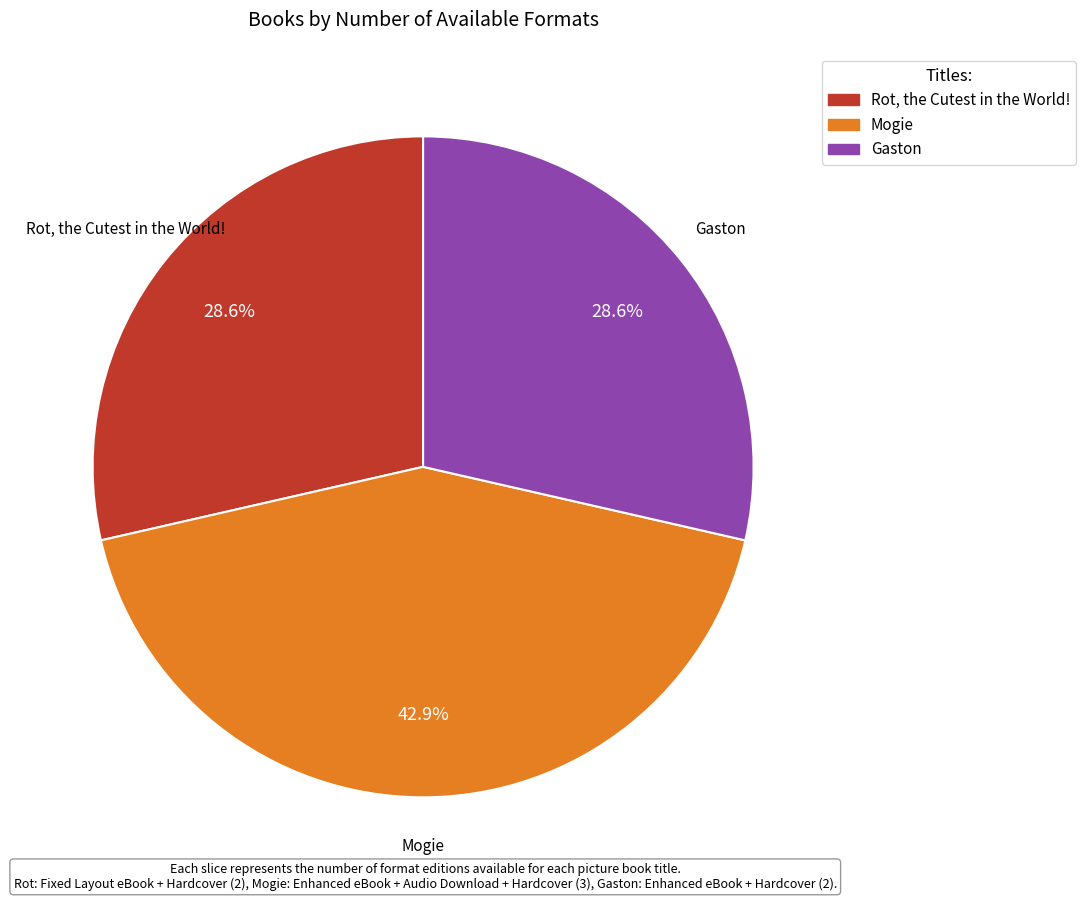

Count the number of slices in the pie.

3